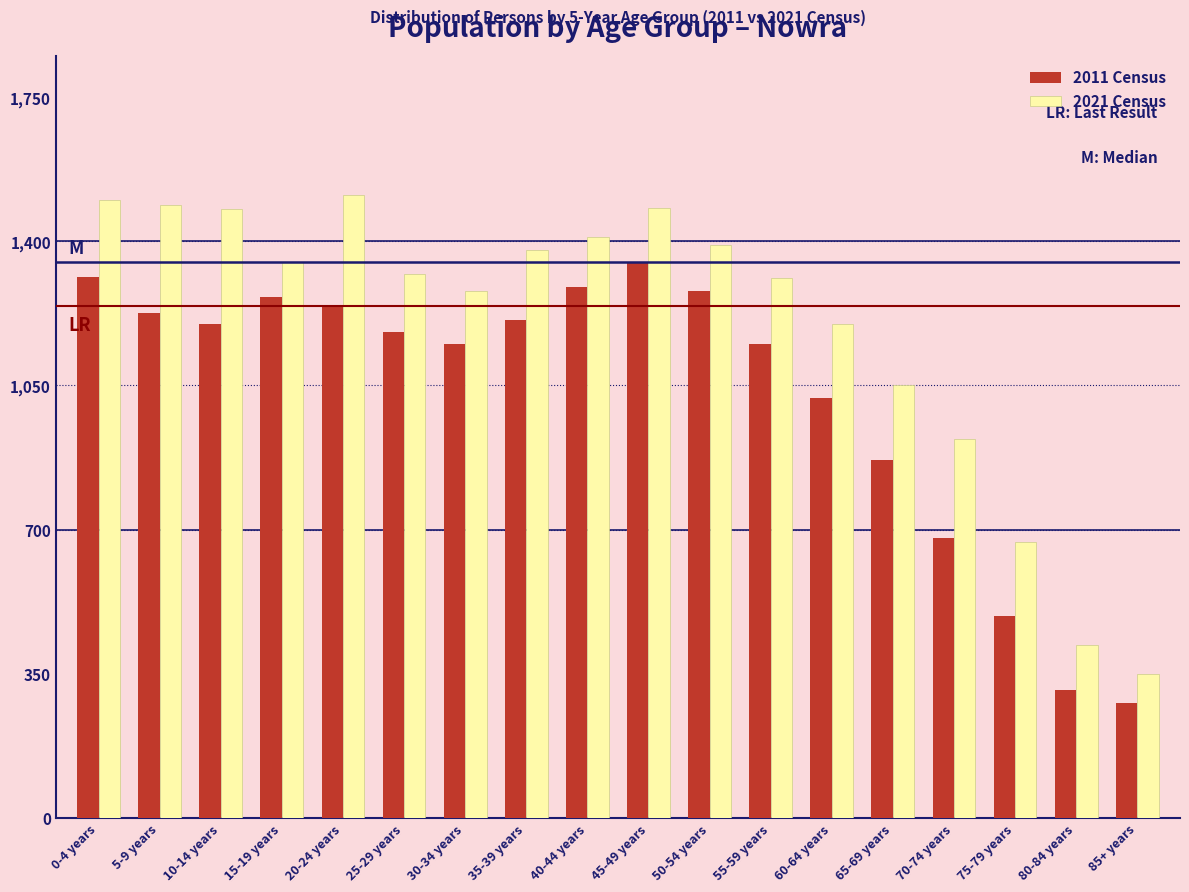

Rank the series by their maximum value, from highest to lowest.

2021 Census, 2011 Census